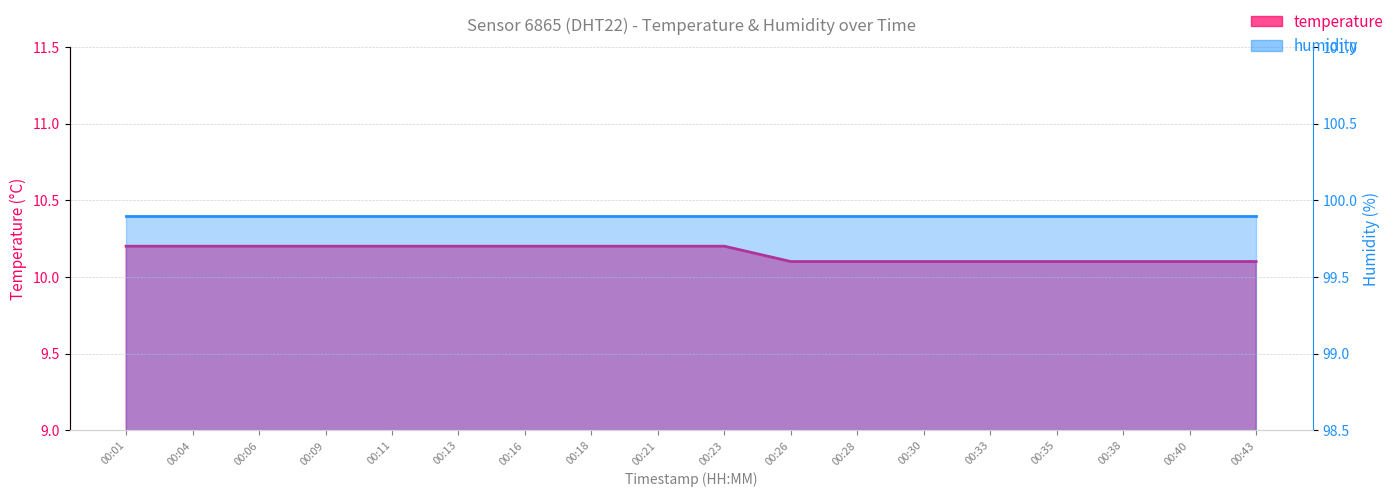

What is the value of the 3rd point from the left?

10.2